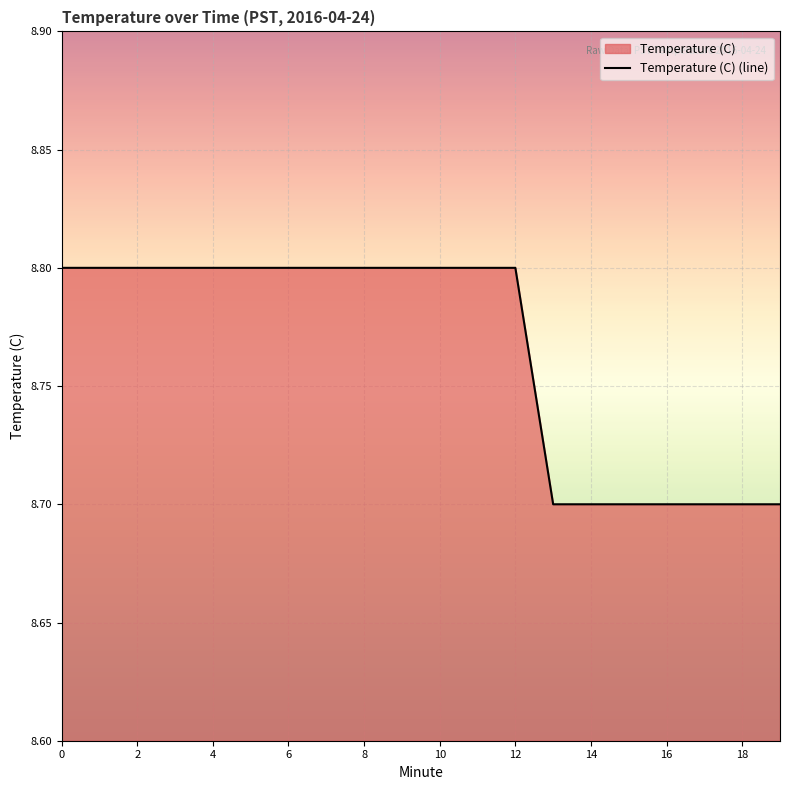

How many lines are shown in the chart?

1